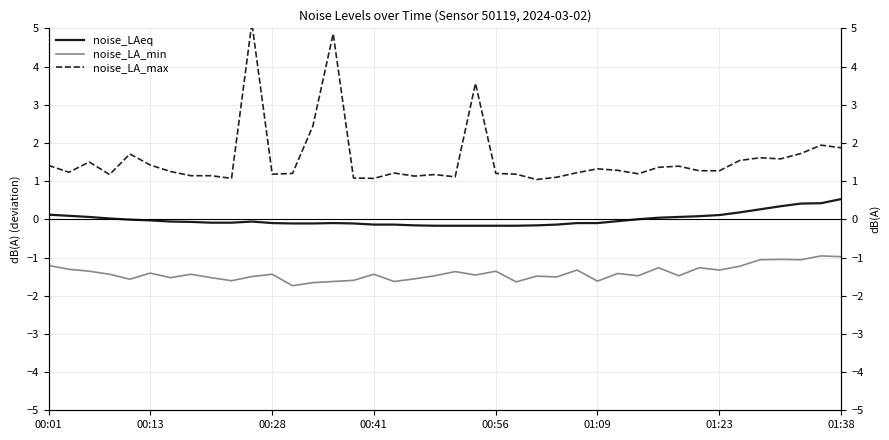

At how many categories does at least one series exceed -1?

40